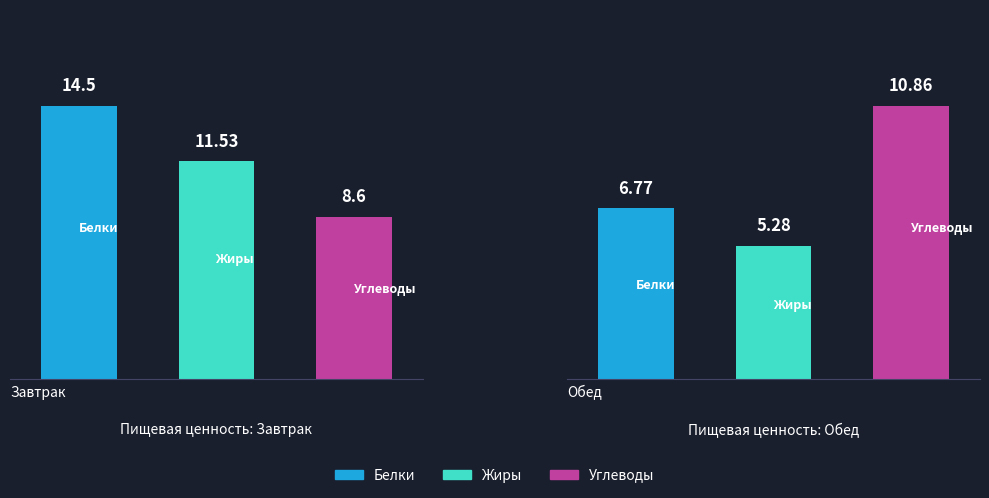

How many data points in Белки are above 14?

1